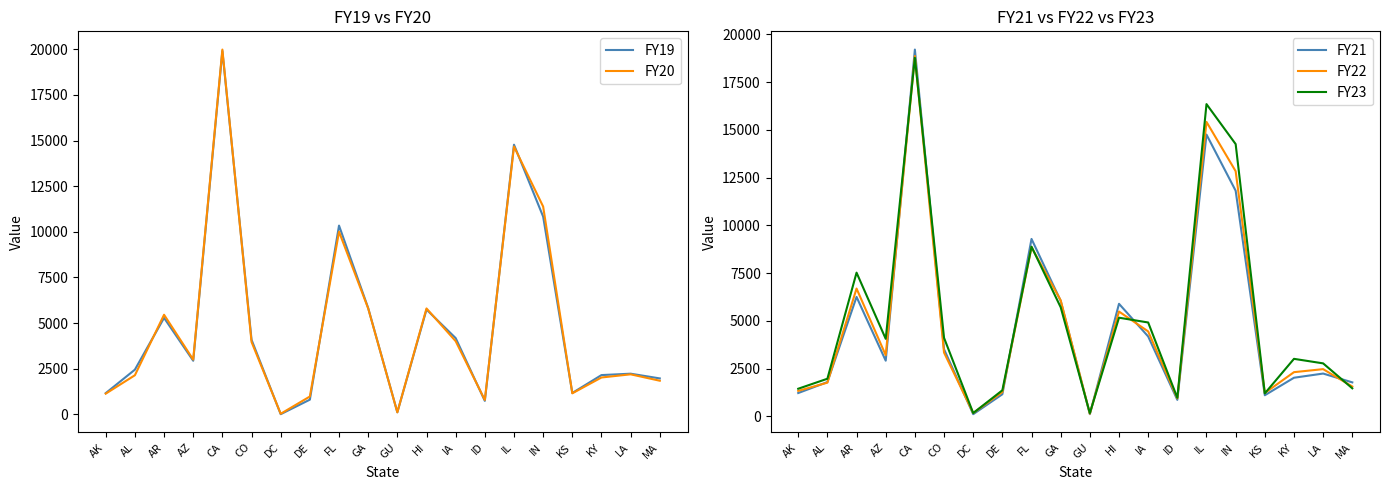

What is the approximate value of FY19 at KY, to the nearest 10?

2150